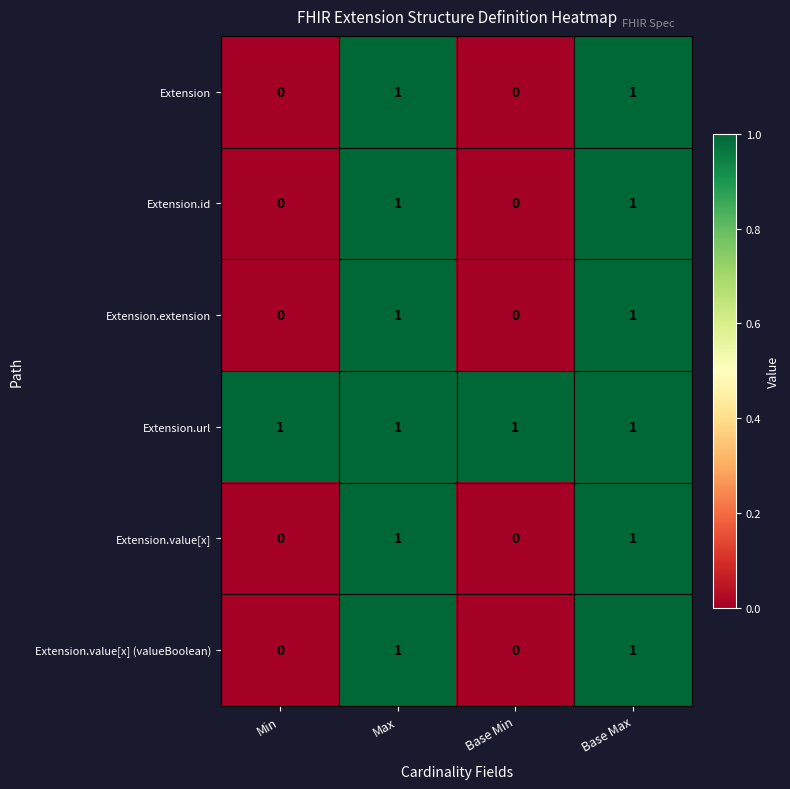

How many Extension.value[x] (valueBoolean) values are between 0 and 1?

4